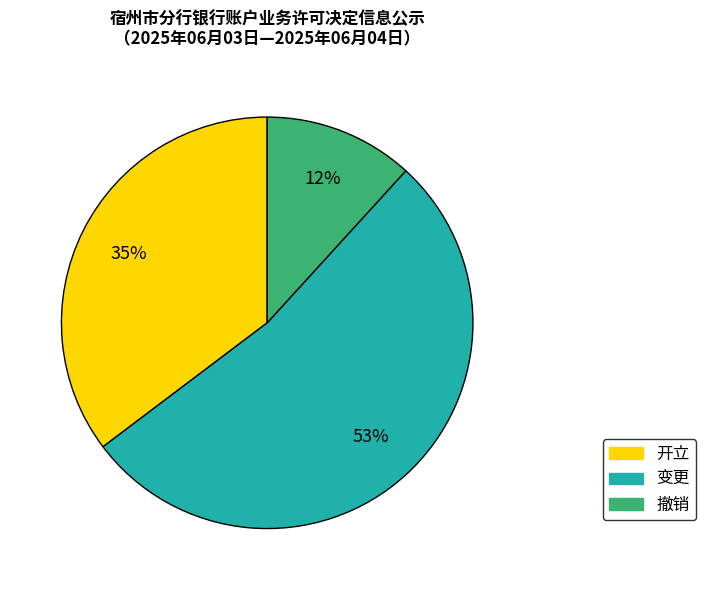

To the nearest percent, what portion does 开立 represent?

35%